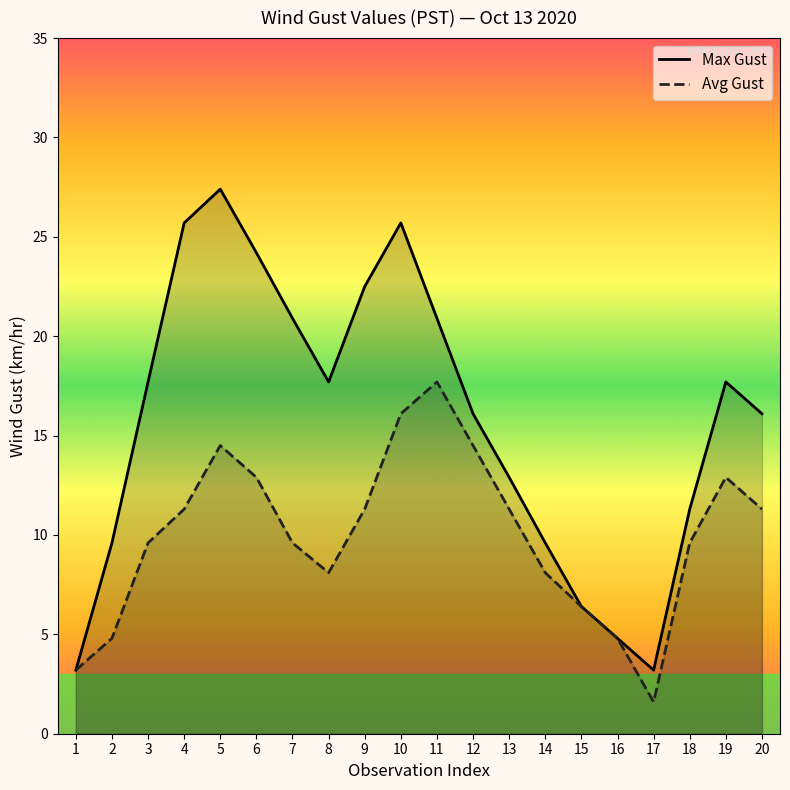

How many lines are shown in the chart?

2